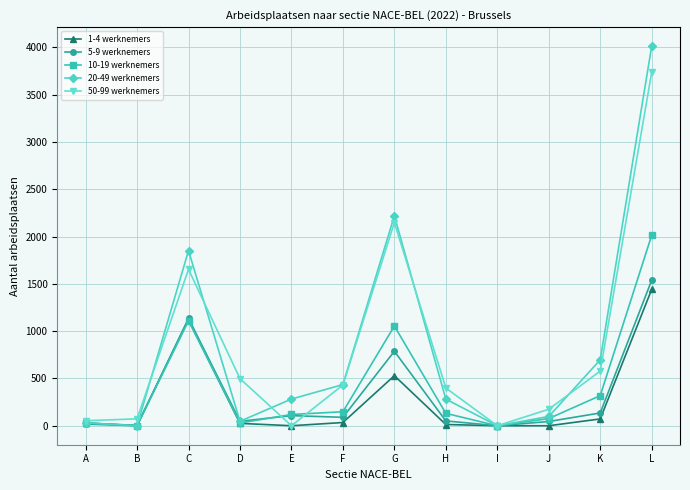

Is the value of 5-9 werknemers at K greater than the value of 10-19 werknemers at L?

No